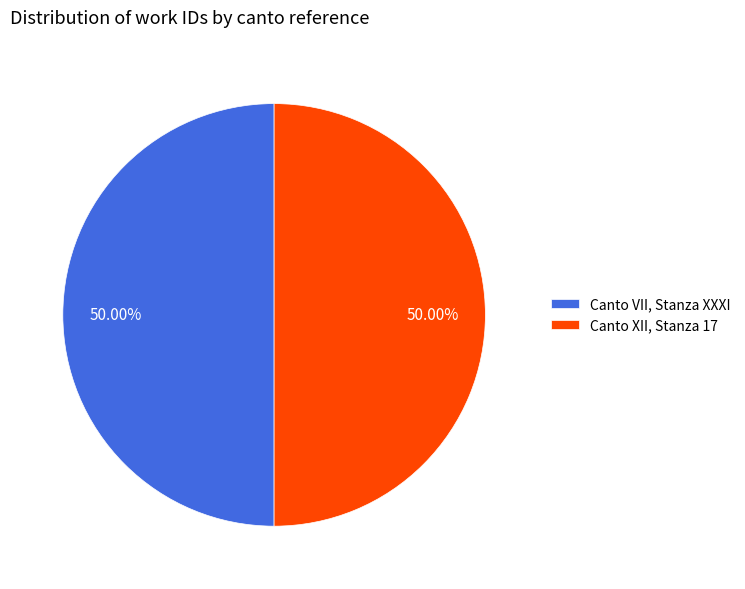

Is the sum of Canto XII, Stanza 17 and Canto VII, Stanza XXXI greater than half?

Yes